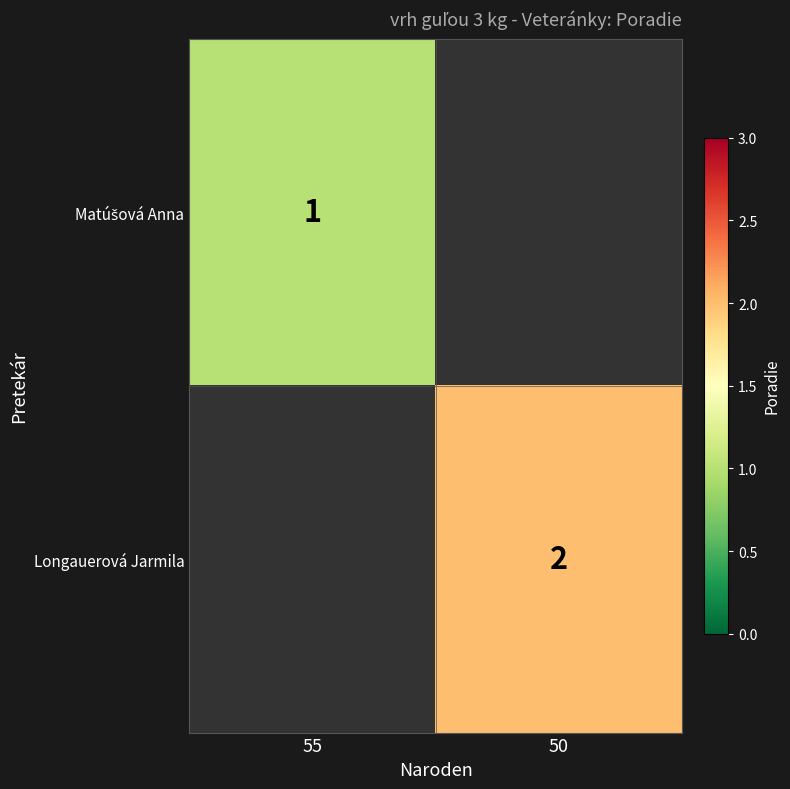

True or false: Longauerová Jarmila has a value of 1 at 50.

False